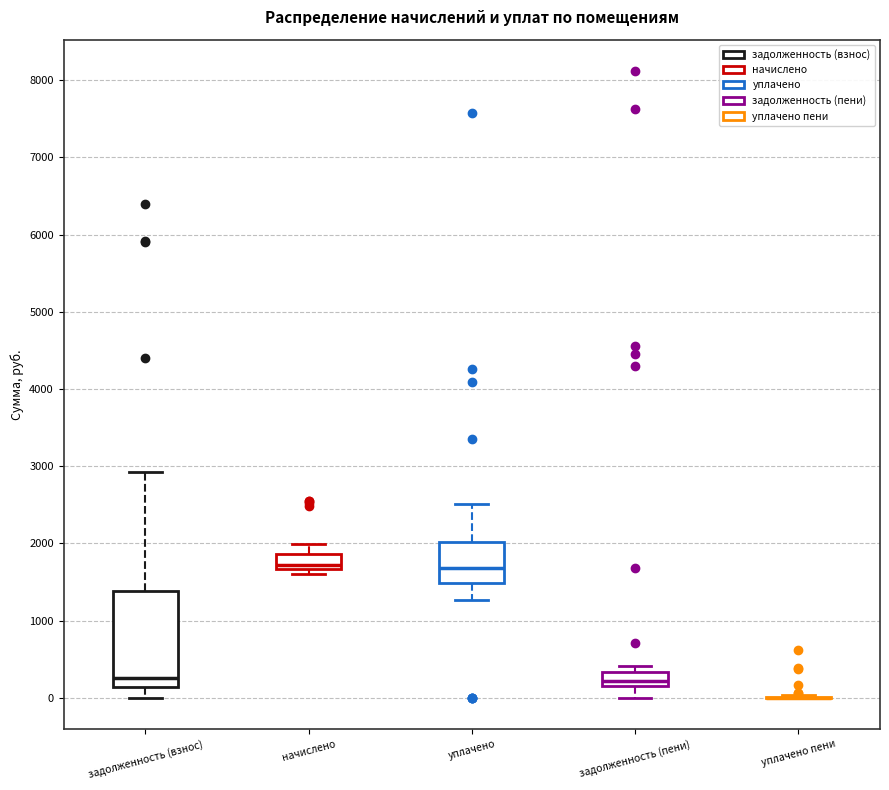

Where is the upper edge of the box for уплачено on the y-axis? The values are not printed on the chart, so give them approximately, as read against the axis.

2000